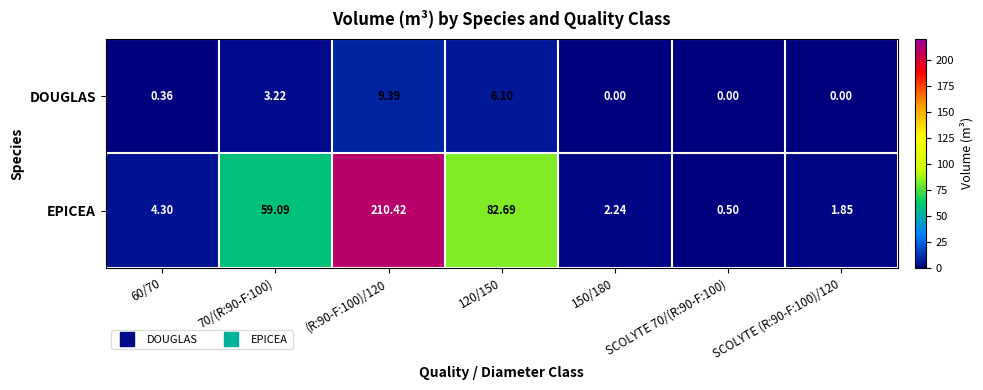

Which series has the widest spread of values?

EPICEA